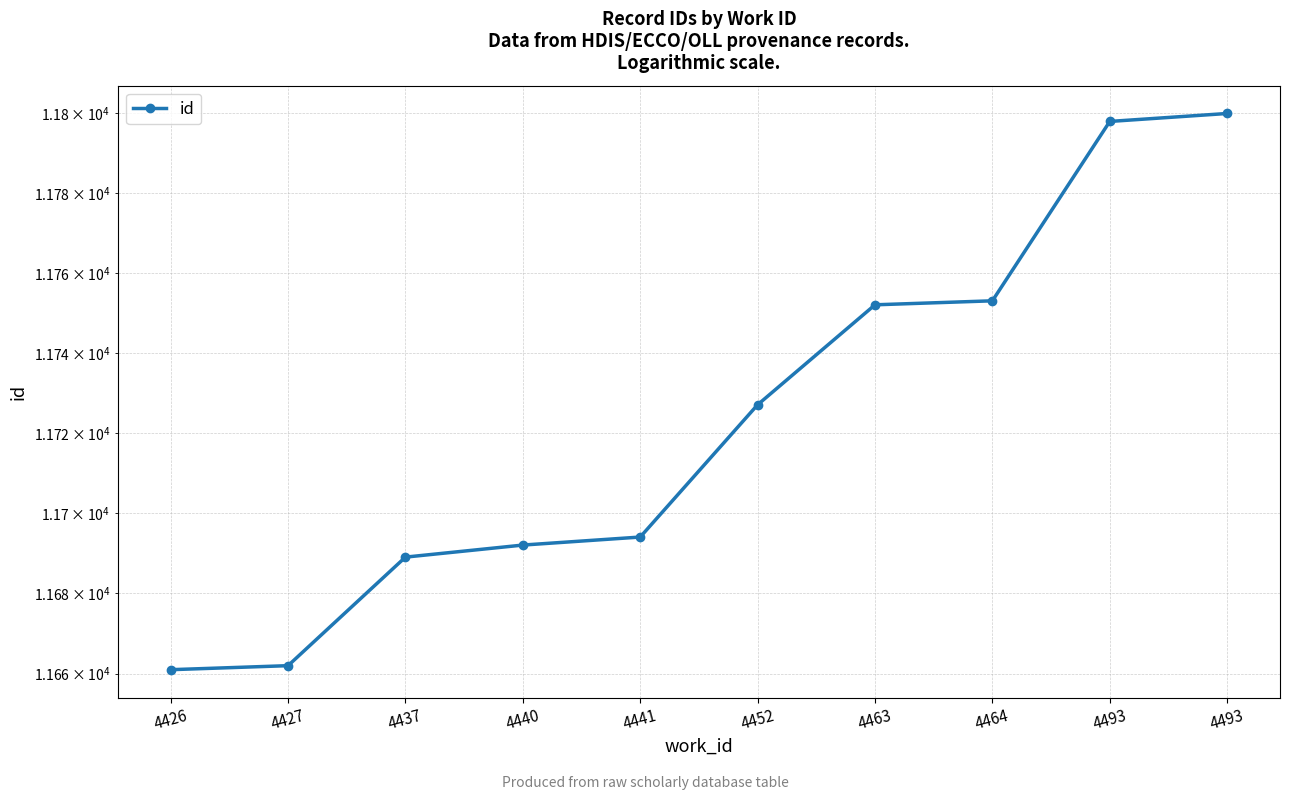

True or false: there are more than 1 points higher than both neighbors.

False